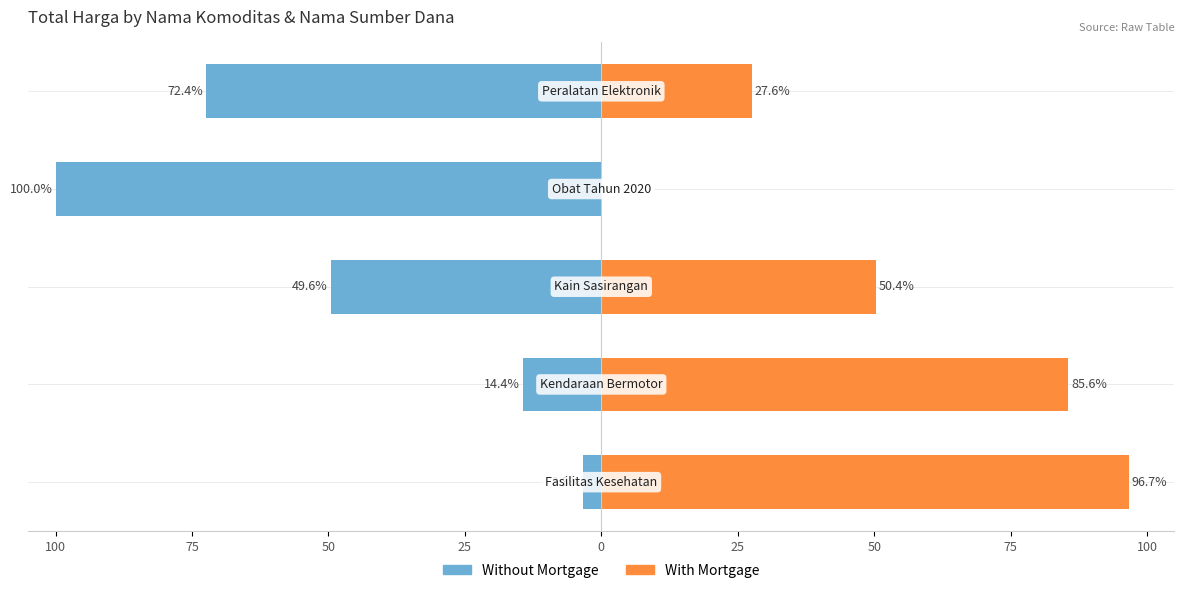

Are the bars horizontal?

Yes